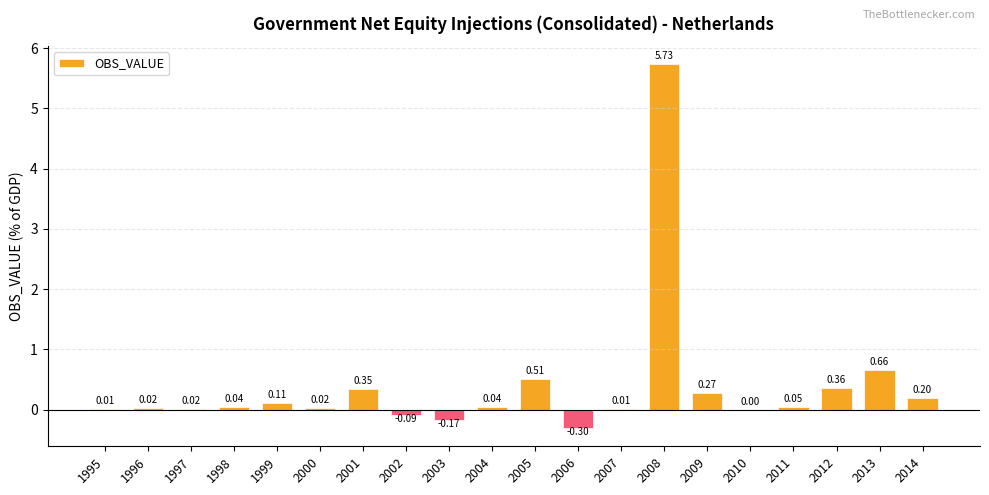

Which category has the highest value across all series?

2008